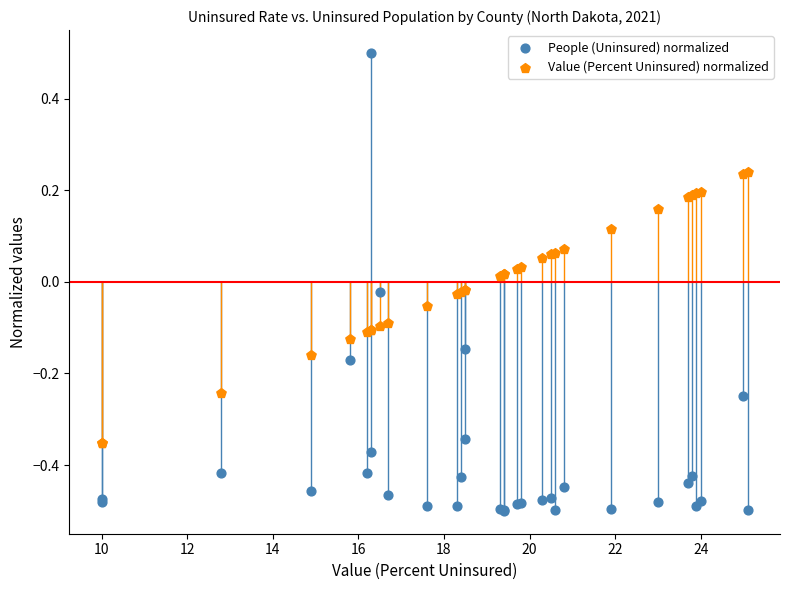

Which series has the largest Y range (max minus min)?

People (Uninsured) normalized